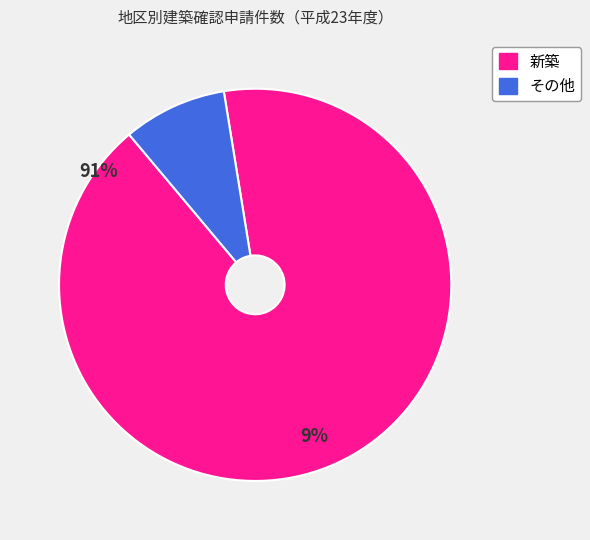

True or false: 新築 accounts for 99% of the total.

False